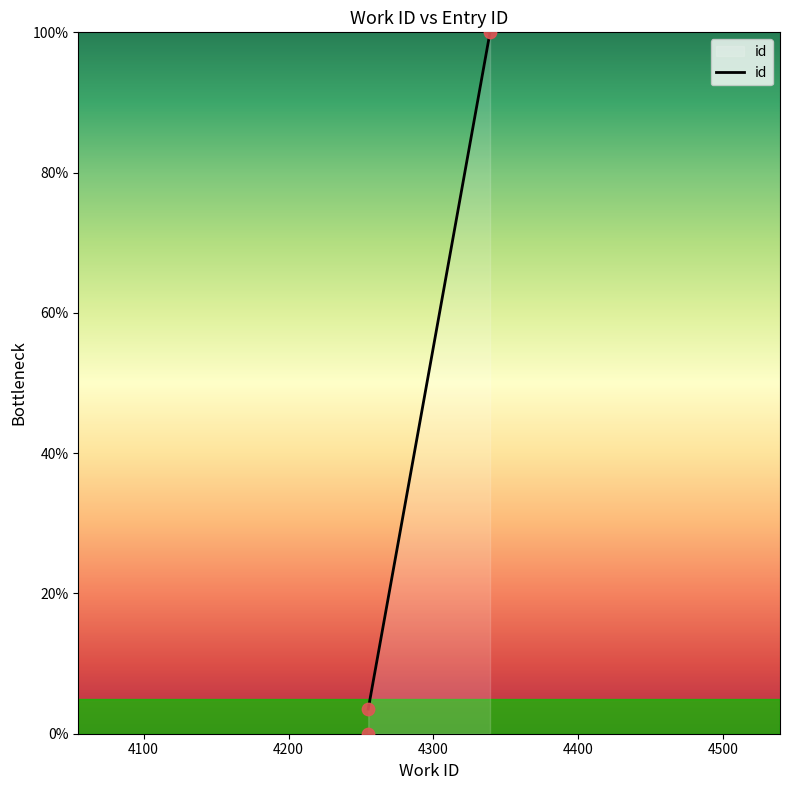

Approximately how many times larger is the value at 4339 compared to 4255?

28.4